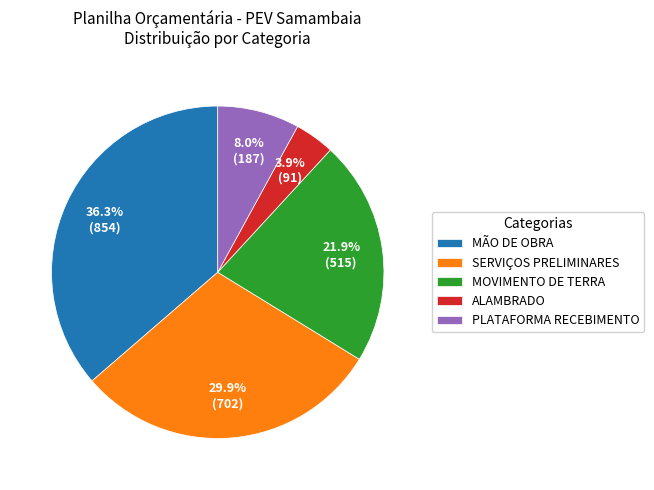

To the nearest percent, what percentage of the pie is SERVIÇOS PRELIMINARES?

30%